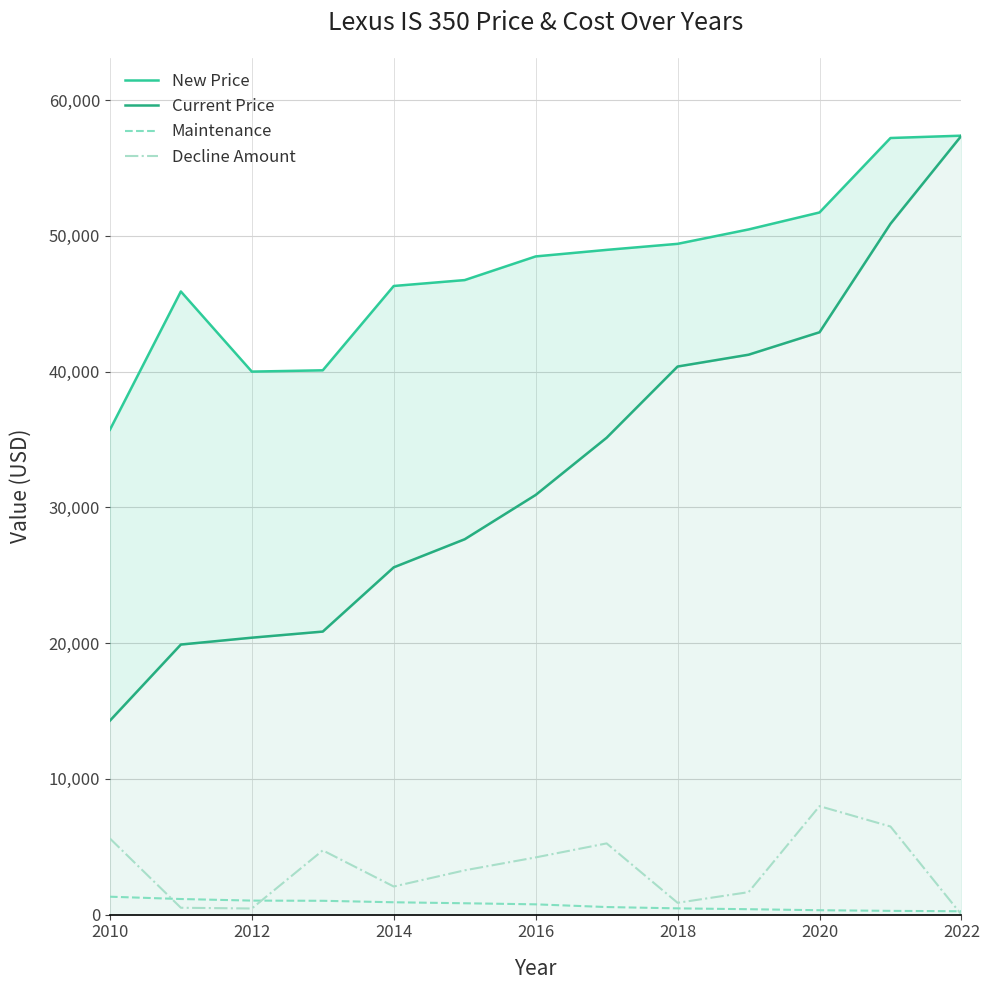

Is it true that Decline Amount equals 13599 at 2020?

False